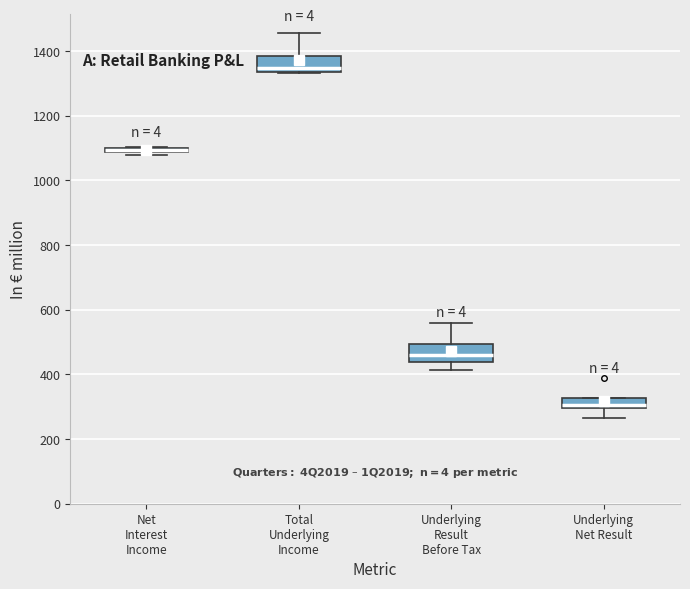

Where is the lower edge of the box for Underlying Result Before Tax on the y-axis? The values are not printed on the chart, so give them approximately, as read against the axis.

440